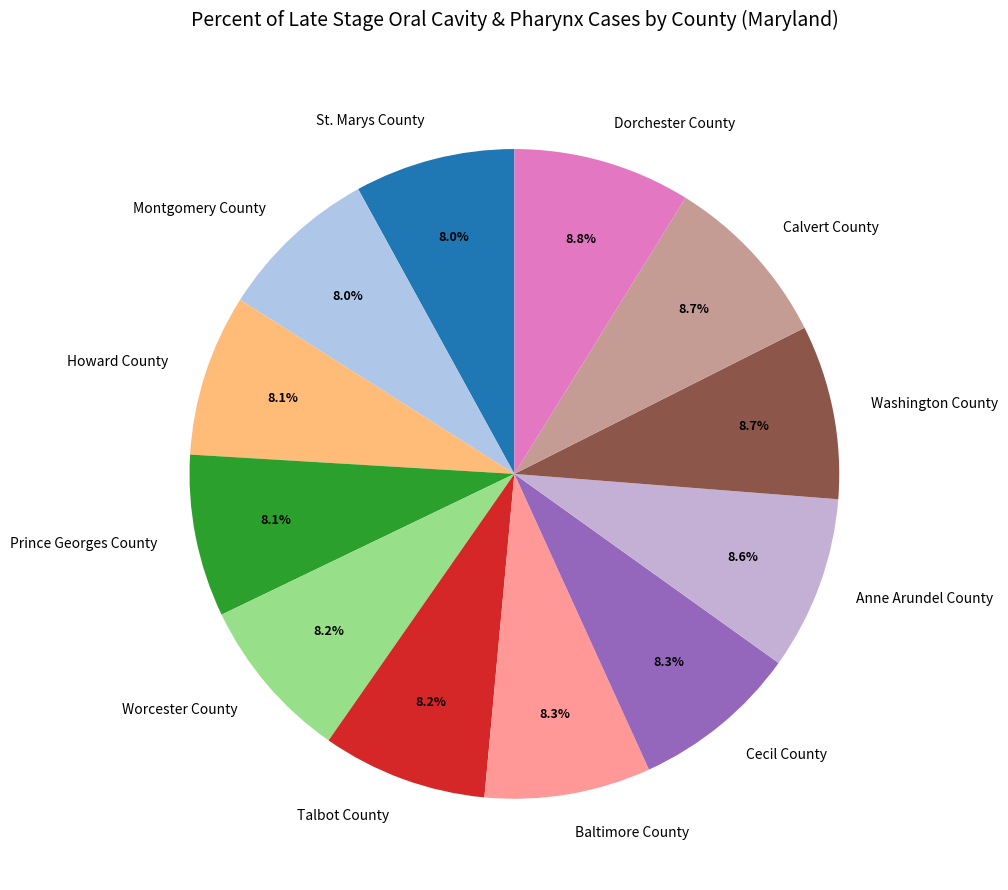

Is there a majority slice in this chart?

No